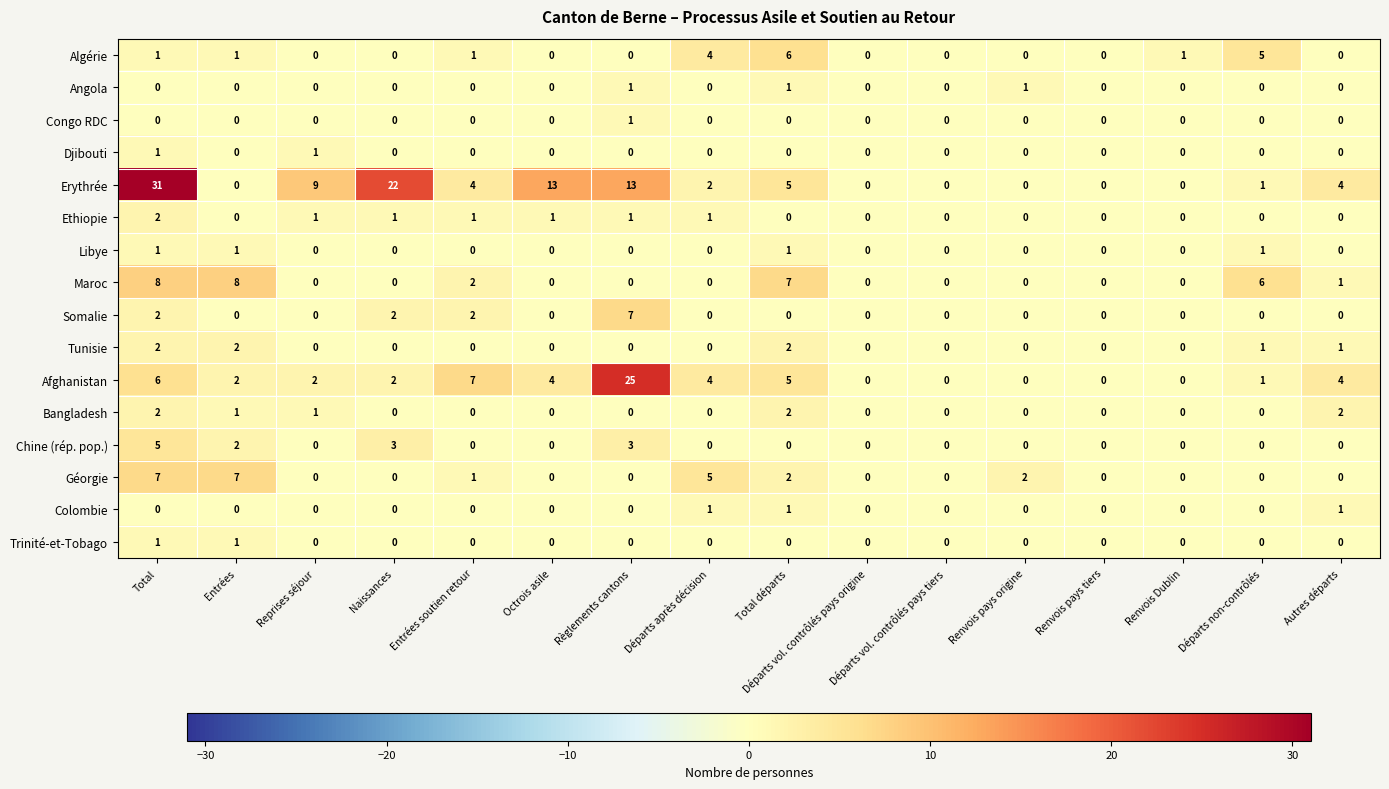

The Congo RDC series shows 1 at Total départs. True or false?

False